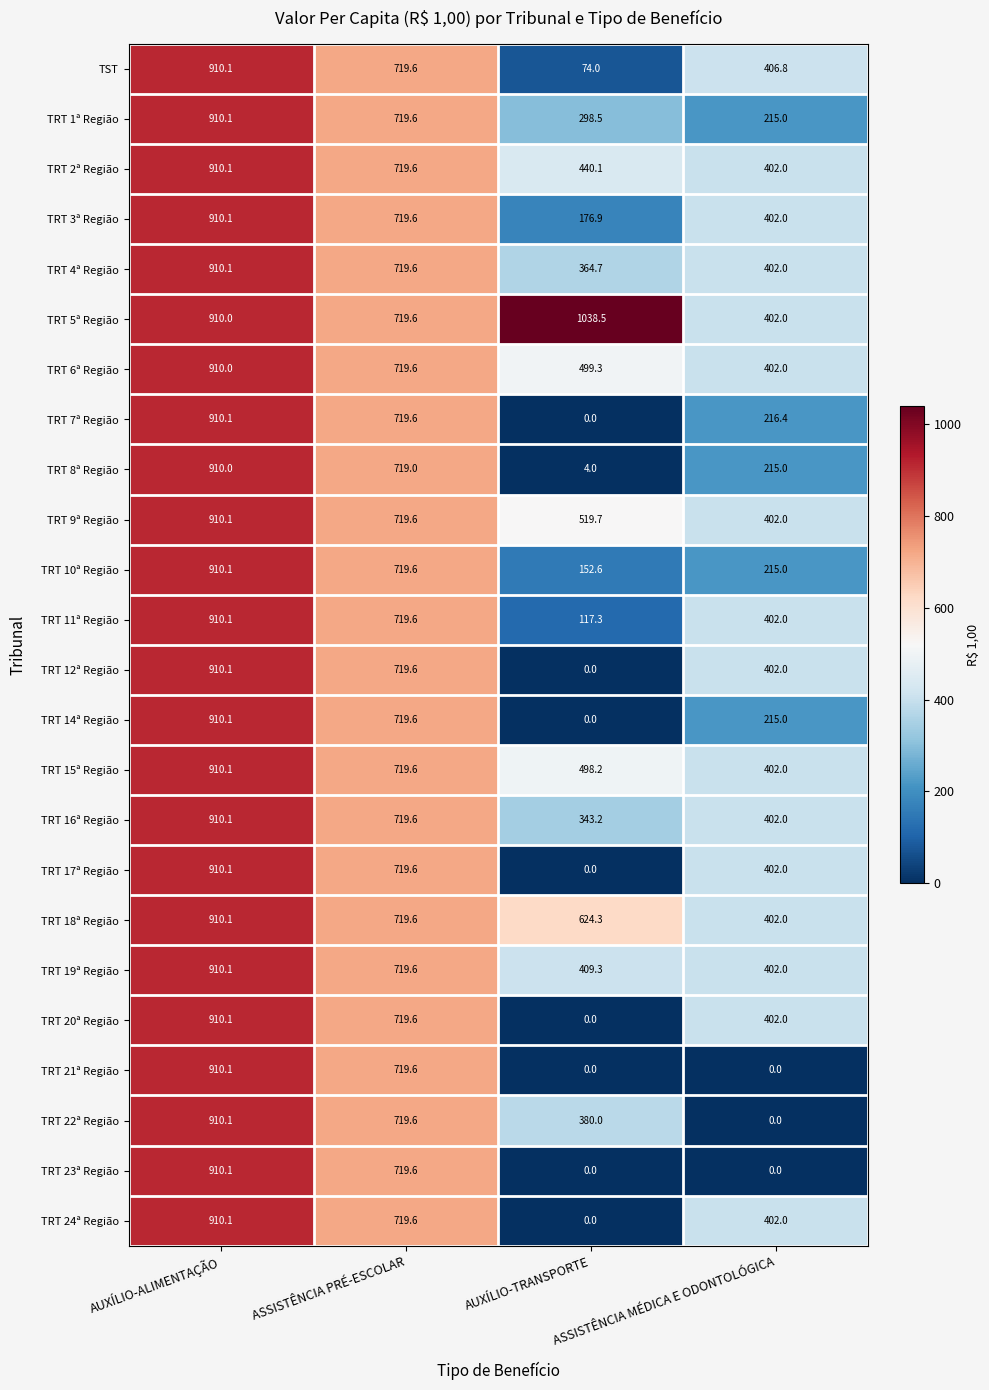

At which category is the sum across all series the highest?

AUXÍLIO-ALIMENTAÇÃO